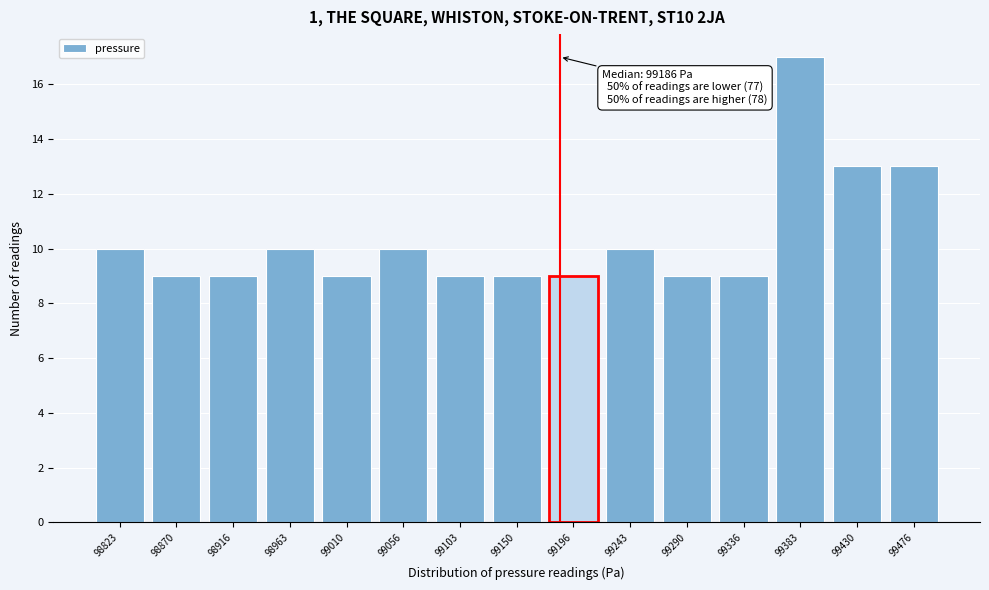

Which range on the x-axis has the tallest bar?

99360 to 99405